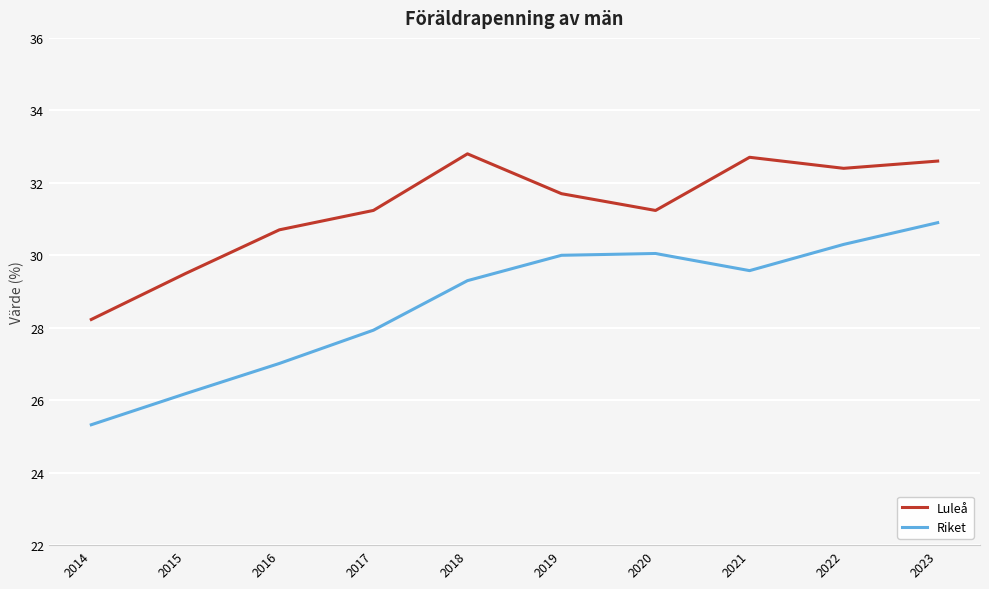

What is the smallest value displayed?

25.3